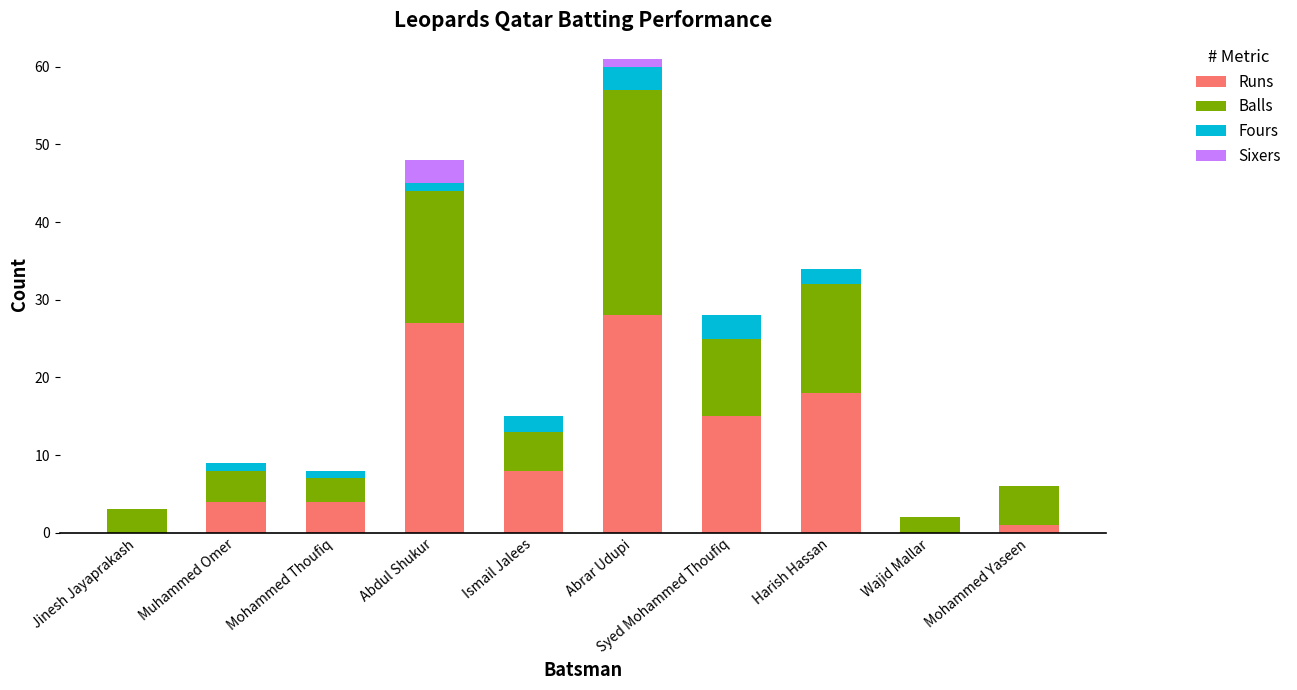

What is the total value across all series at Jinesh Jayaprakash?

3